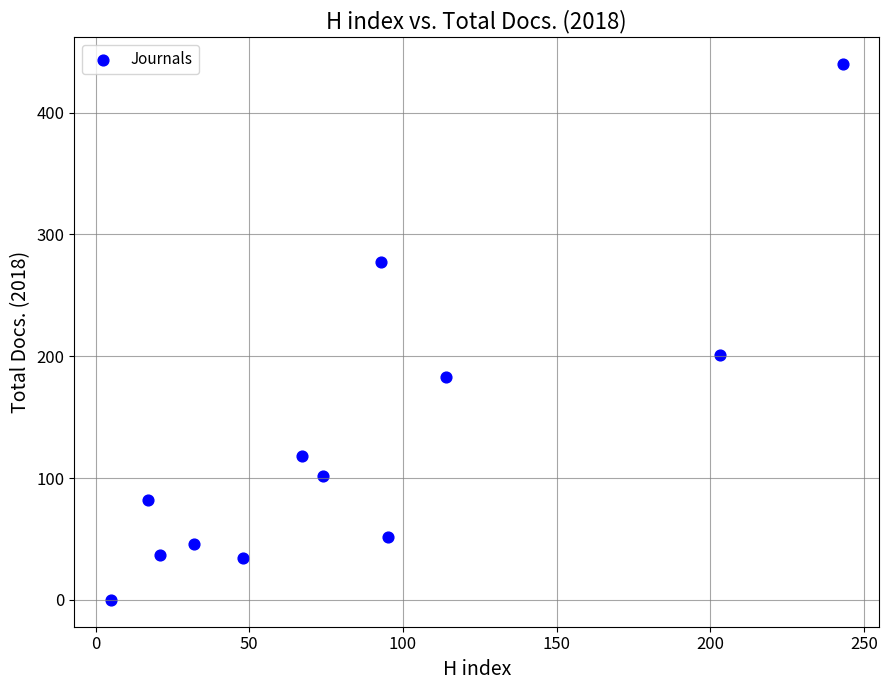

What is the average Y value?

131